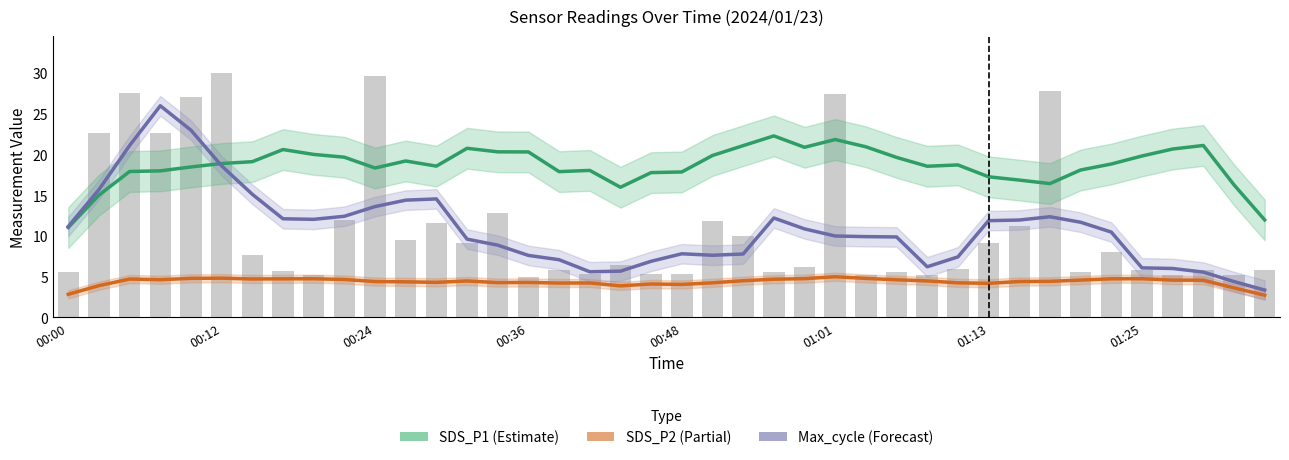

Rank the series by their maximum value, from lowest to highest.

SDS_P2 (Partial), SDS_P1 (Estimate), Max_cycle (Forecast)